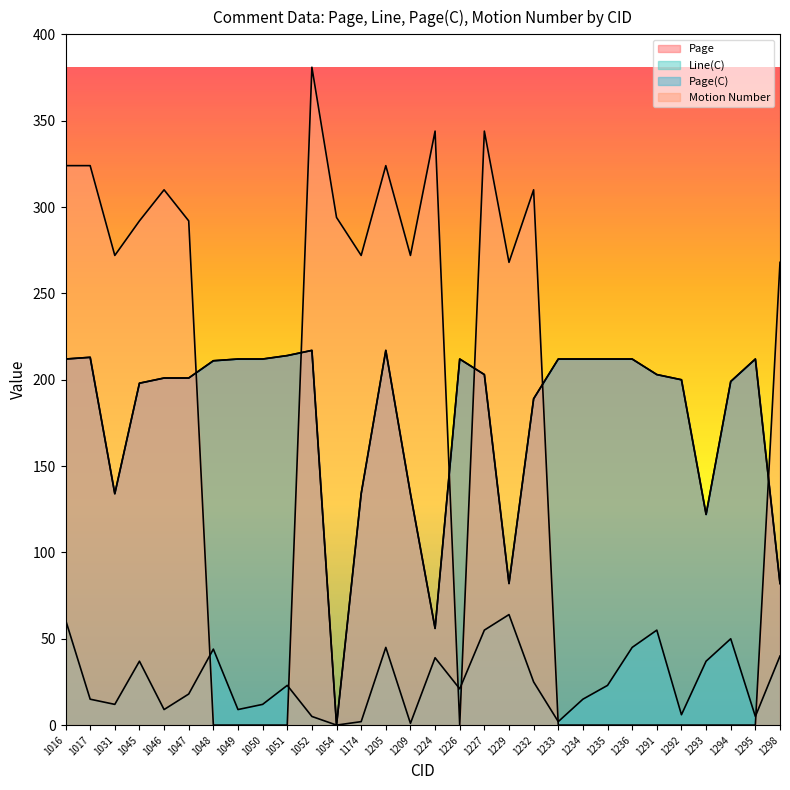

At how many categories does at least one series exceed 164?

29